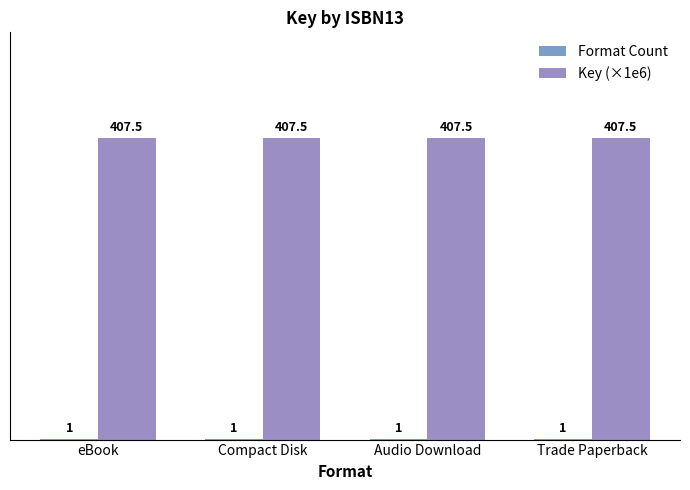

What is the total value across all series at Trade Paperback?

408.5